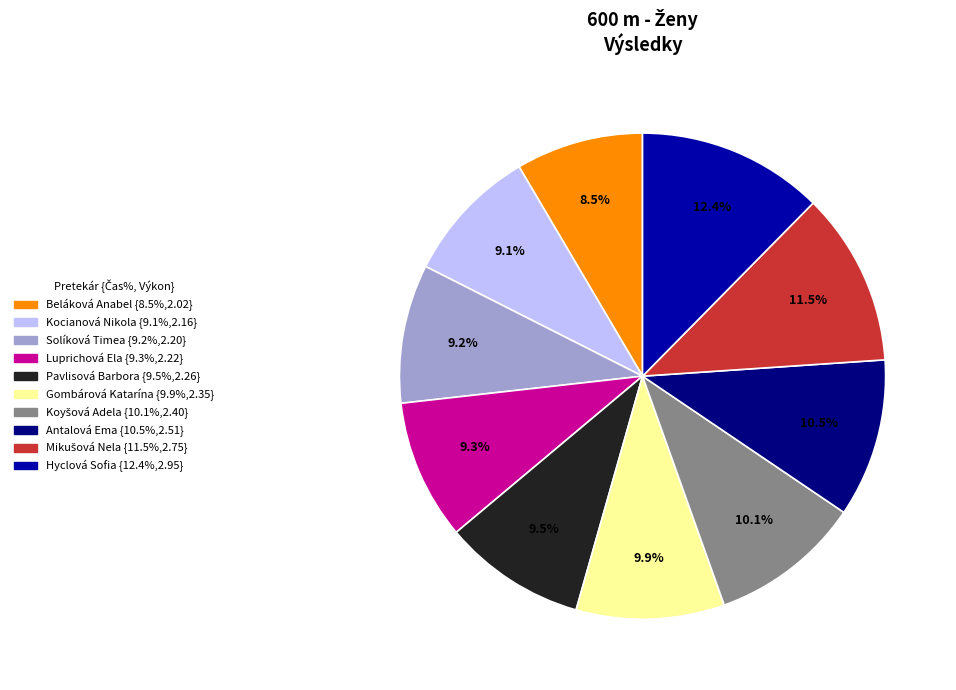

To the nearest percent, what percentage of the pie is Solíková Timea?

9%